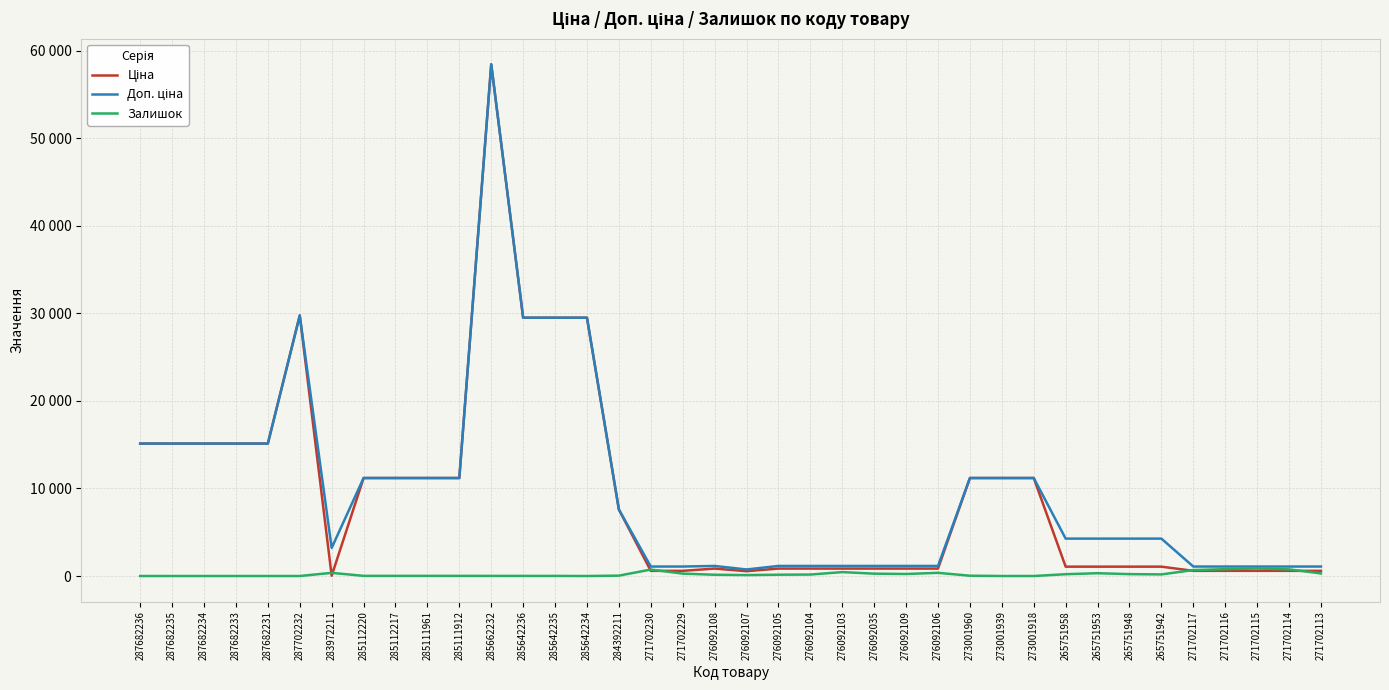

Which label corresponds to the smallest value in the chart?

287682236